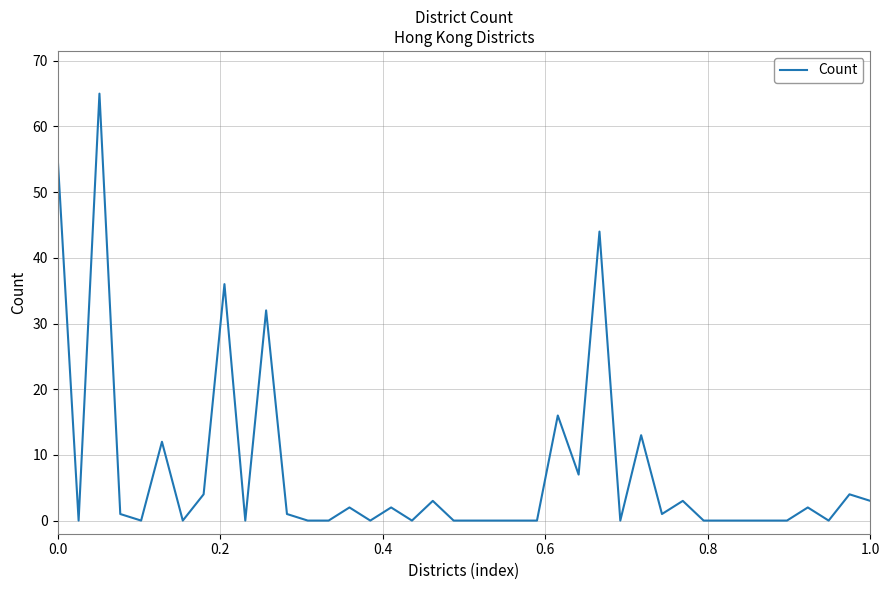

What is the difference between the maximum and minimum values?

65